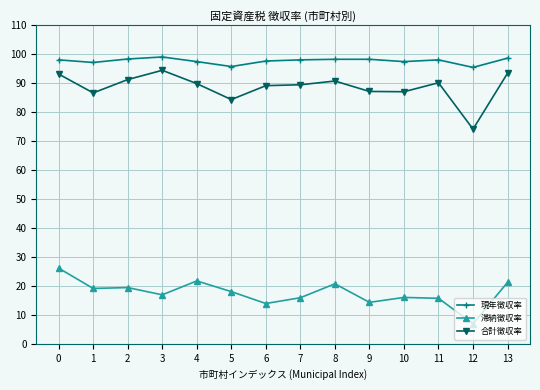

At 3, list the series in order from largest to smallest.

現年徴収率, 合計徴収率, 滞納徴収率